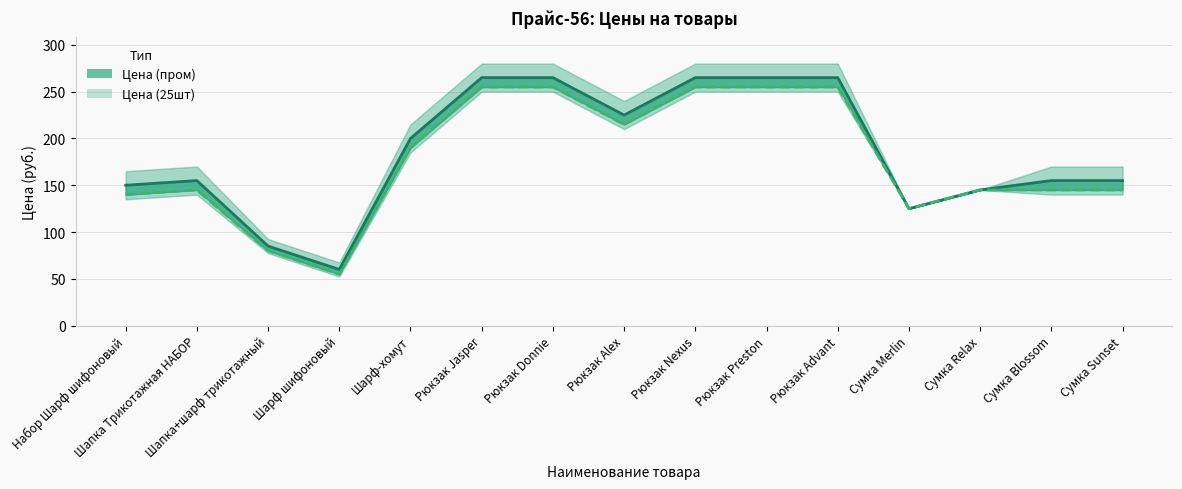

Reading left to right, list all the values displayed in this chart.

Цена (пром): 150	155	85	60	200	265	265	225	265	265	265	125	145	155	155
Цена (25шт): 140	145	80	55	190	255	255	215	255	255	255	125	145	145	145